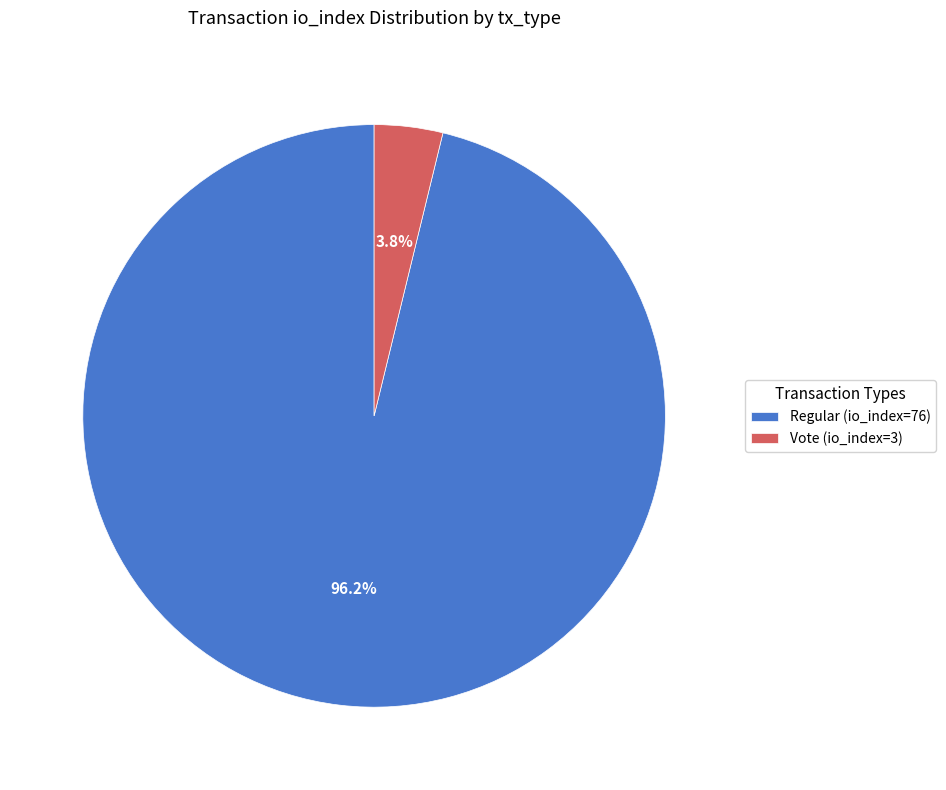

How many segments does this pie chart have?

2